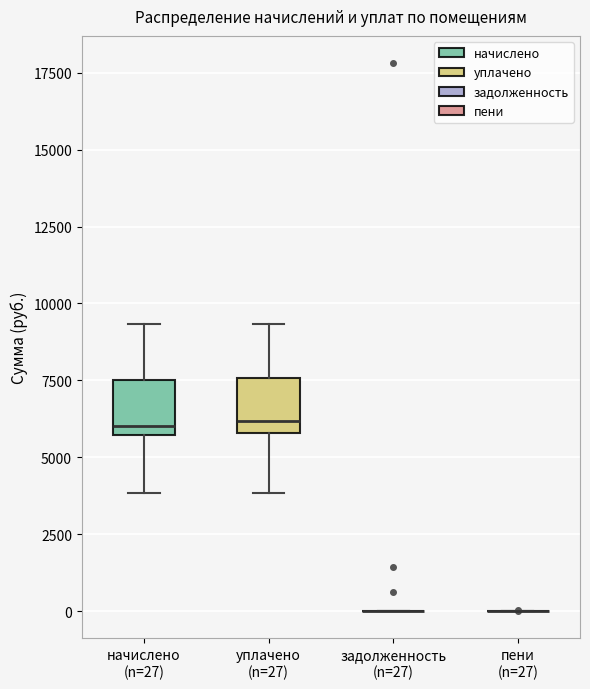

Reading left to right, transcribe this box plot: for each box, give where its median line is, the range the box spans, and where its two whiskers end, as read against the y-axis. The values are not printed on the chart, so give them approximately, as read against the axis.

начислено (n=27): median 6000, box 5500 to 7500, whiskers 4000 to 9500
уплачено (n=27): median 6000 (just above the box's lower edge), box 6000 to 7500, whiskers 4000 to 9500
задолженность (n=27): box collapsed to a line at 0, whiskers 0 to 0
пени (n=27): box collapsed to a line at 0, whiskers 0 to 0